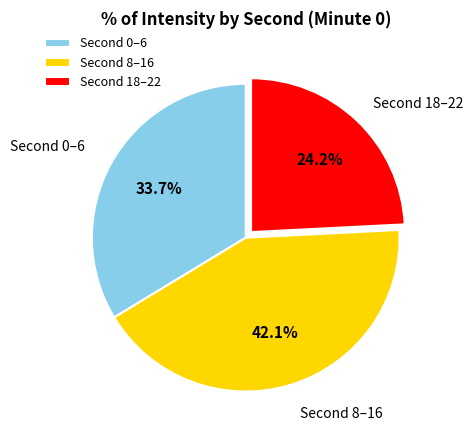

Which slice is the largest?

Second 8–16